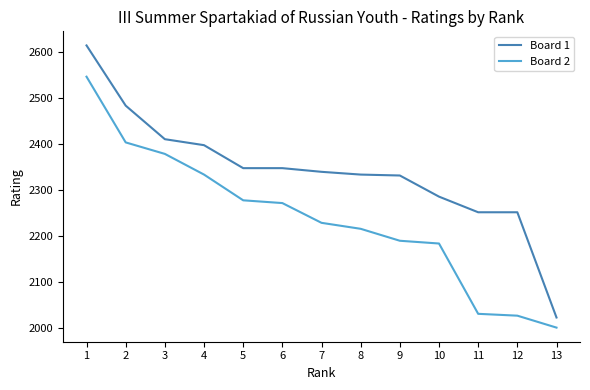

True or false: Board 1 and Board 2 cross at least once.

False